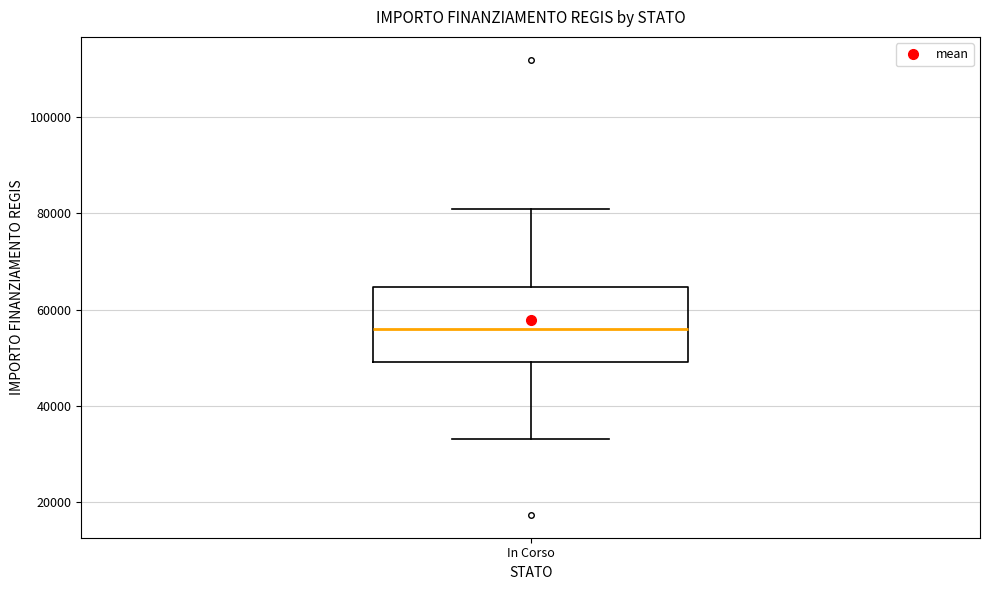

Transcribe this box plot: give where the median line is, the range the box spans, and where the two whiskers end, as read against the y-axis. The values are not printed on the chart, so give them approximately, as read against the axis.

median 56000, box 50000 to 64000, whiskers 32000 to 80000